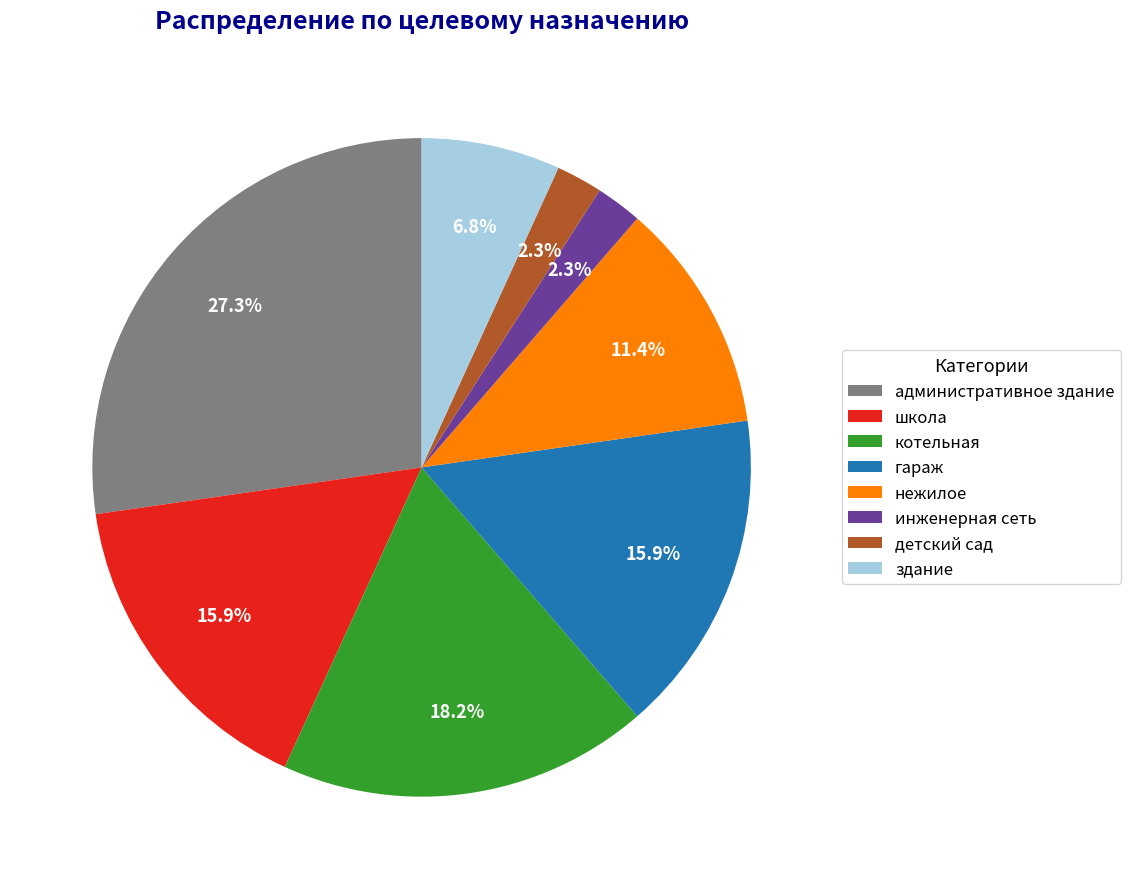

What percentage is NOT represented by административное здание?

72.7%